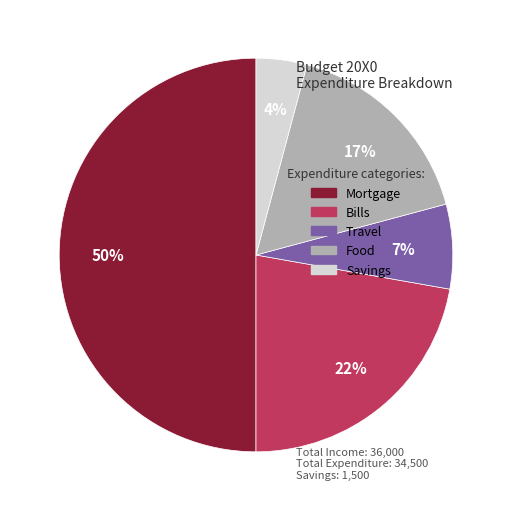

The Mortgage slice represents 50% of the pie. True or false?

True